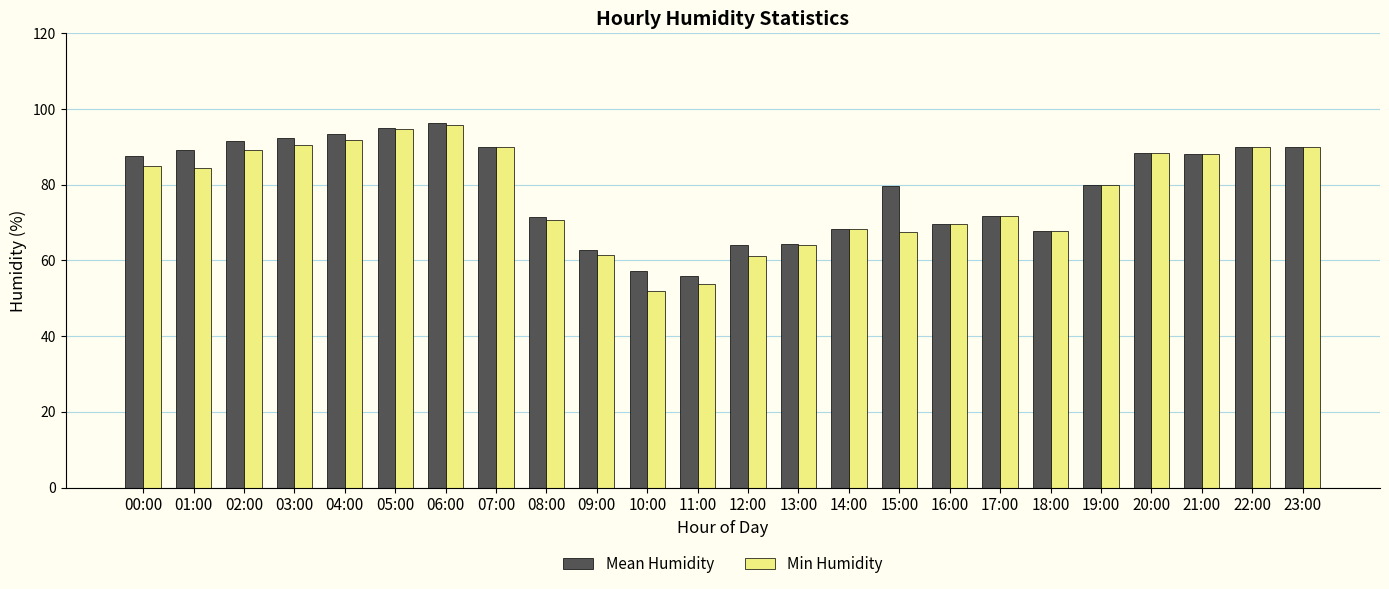

How many series are shown in this chart?

2